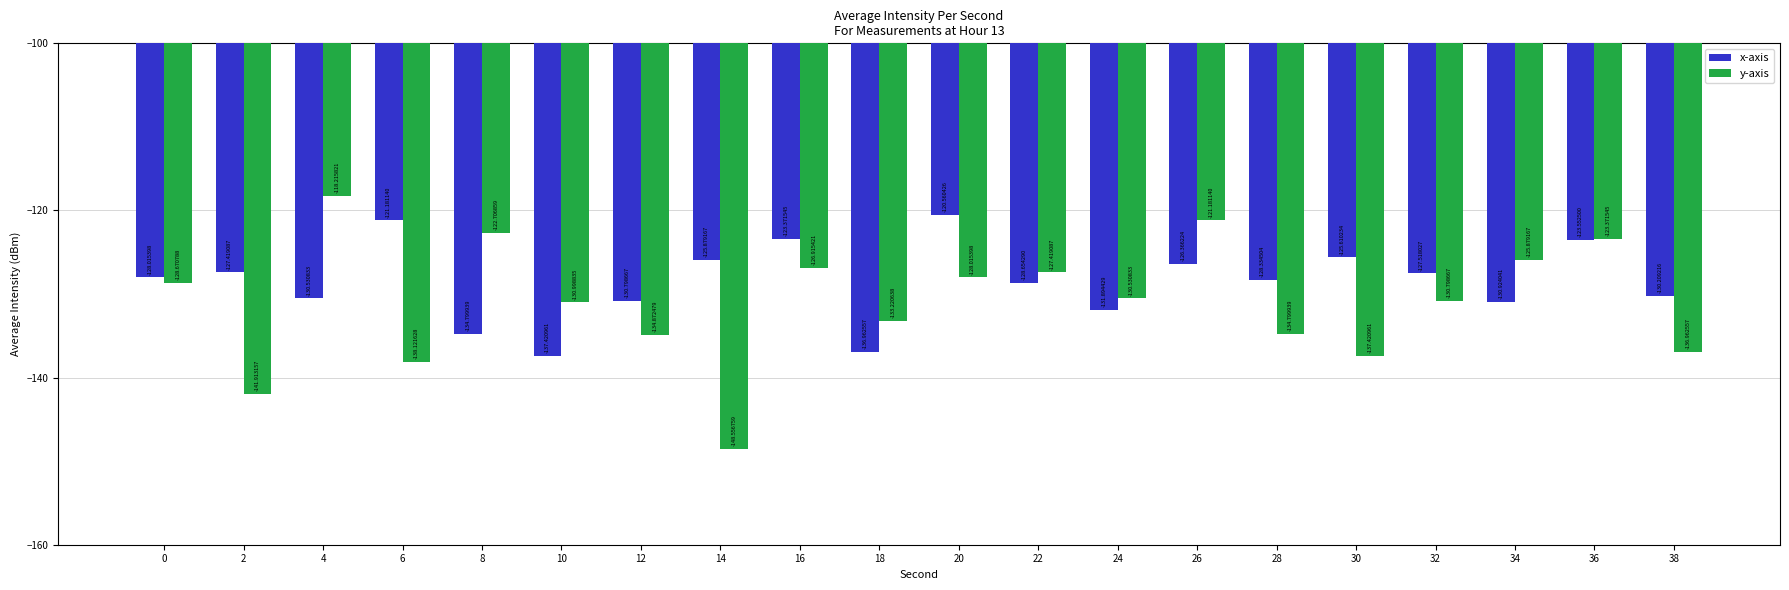

What is the value of the y-axis bar at the 3rd from the left?

-118.2